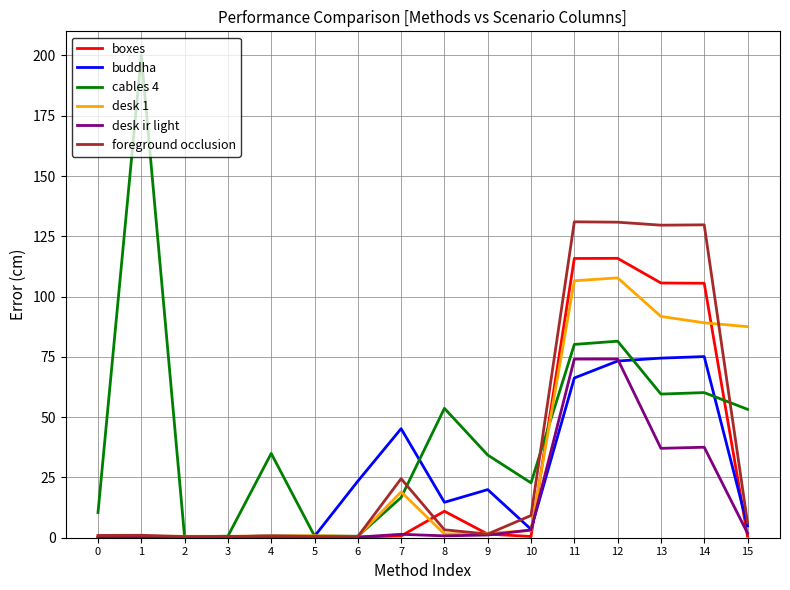

What is the total value across all series at 8?

85.0